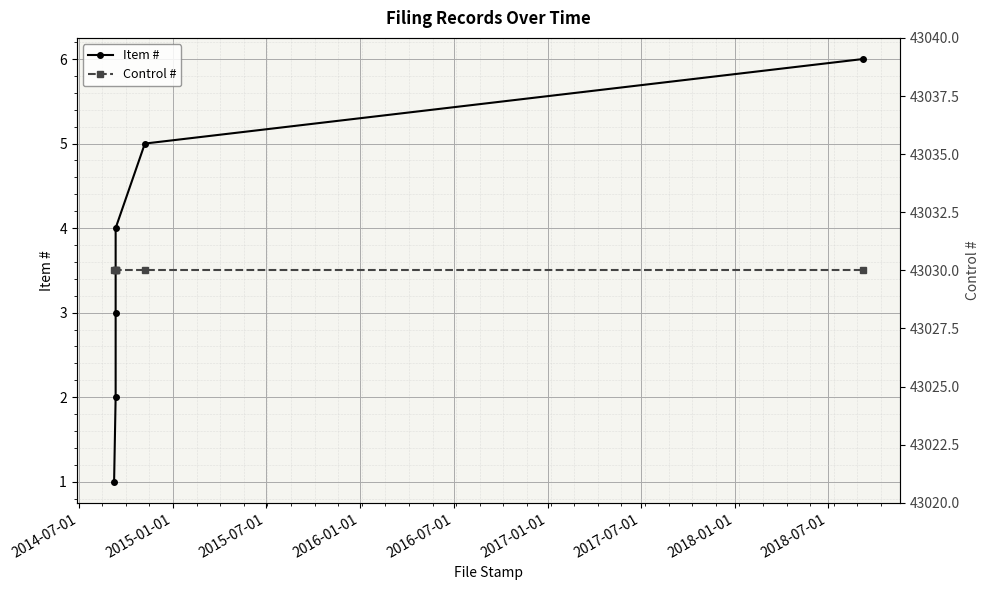

What is the difference between the second highest and second lowest values in the Item # series?

3